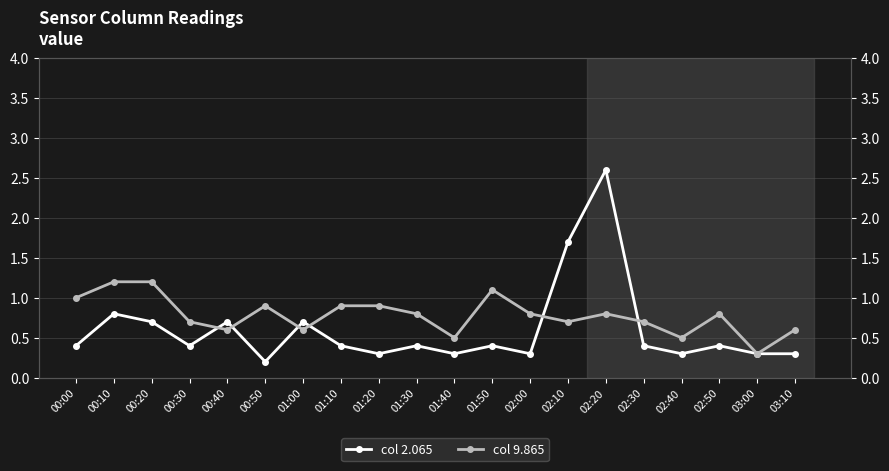

What is the difference between the second highest and minimum values in the col 2.065 series?

1.5